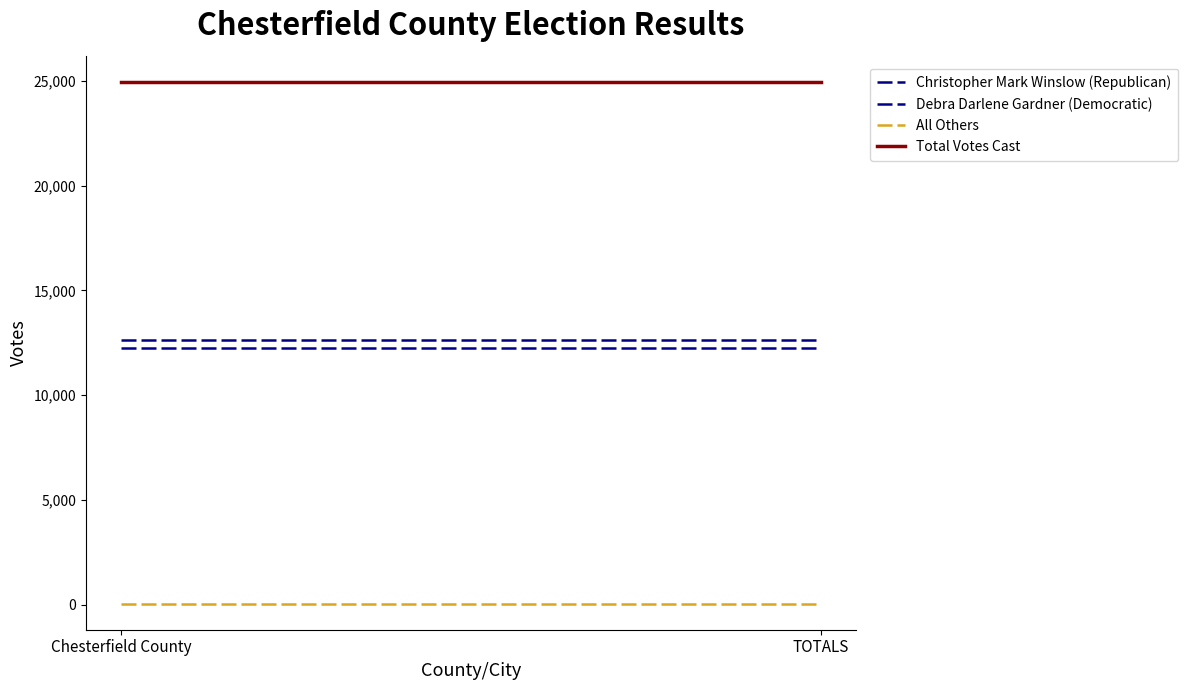

What is the spread (max minus min) of values at TOTALS?

24900